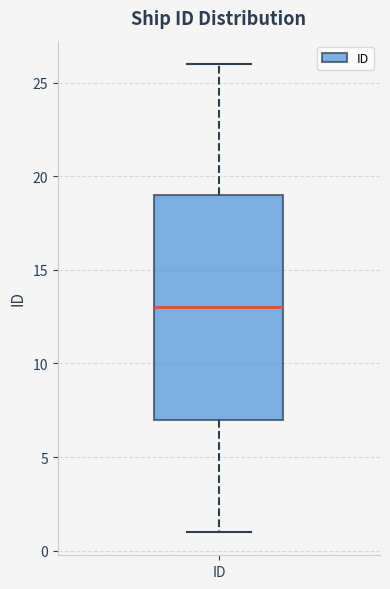

Read this box plot against the y-axis: the position of the median line, the range covered by the box, and the ends of both whiskers. The values are not printed on the chart, so give them approximately, as read against the axis.

median 13, box 7 to 19, whiskers 1 to 26